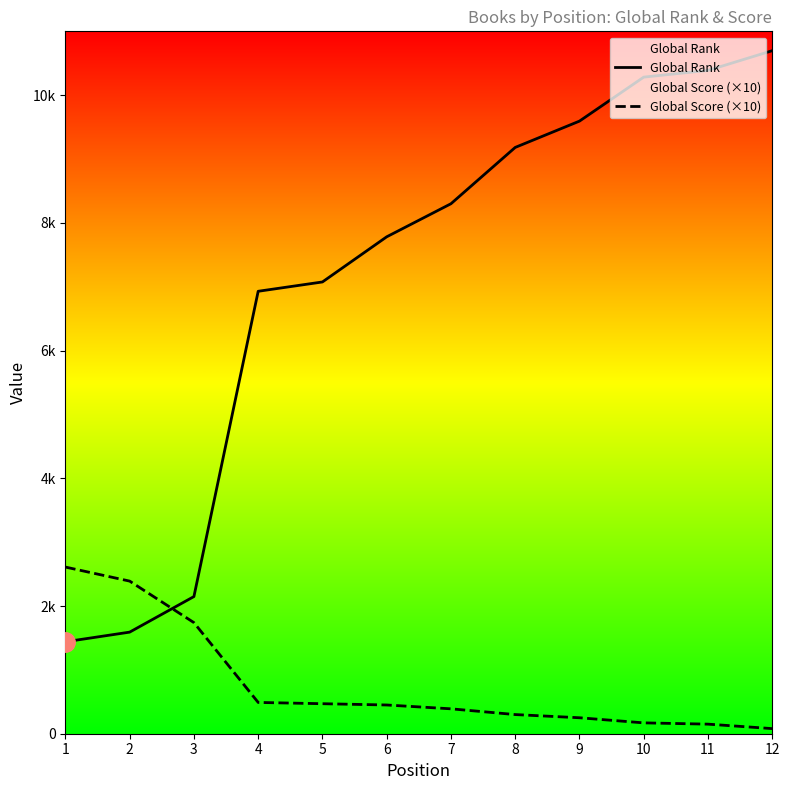

What is the sum of the Global Score (×10) values at 4 and 3?

2230